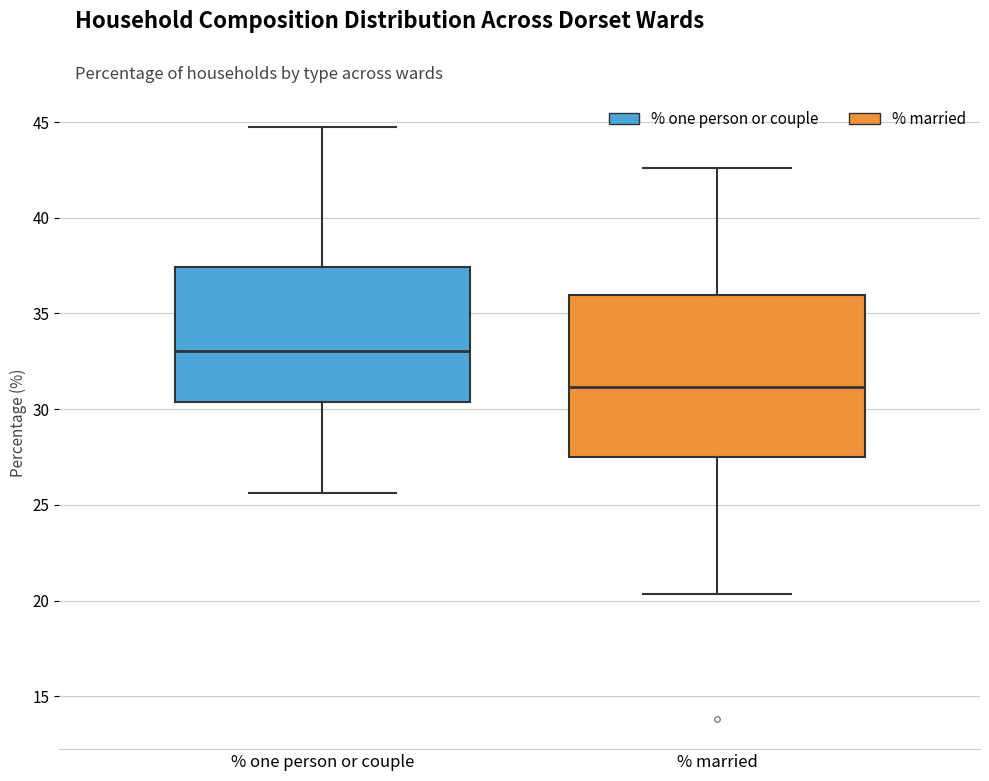

Reading left to right, transcribe this box plot: for each box, give where its median line is, the range the box spans, and where its two whiskers end, as read against the y-axis. The values are not printed on the chart, so give them approximately, as read against the axis.

% one person or couple: median 33.0, box 30.5 to 37.5, whiskers 25.5 to 45.0
% married: median 31.0, box 27.5 to 36.0, whiskers 20.5 to 42.5